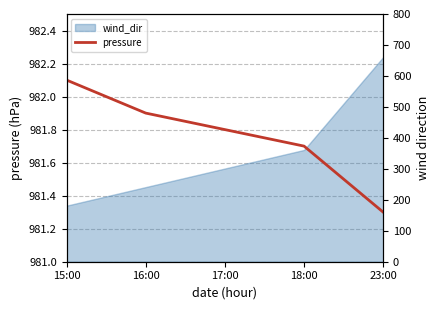

Reading left to right, what are all the values shown in this chart?

pressure: 15:00=982.1	16:00=981.9	17:00=981.8	18:00=981.7	23:00=981.3
wind_dir_right: 15:00=181.0	16:00=241.0	17:00=301.0	18:00=361.0	23:00=661.0